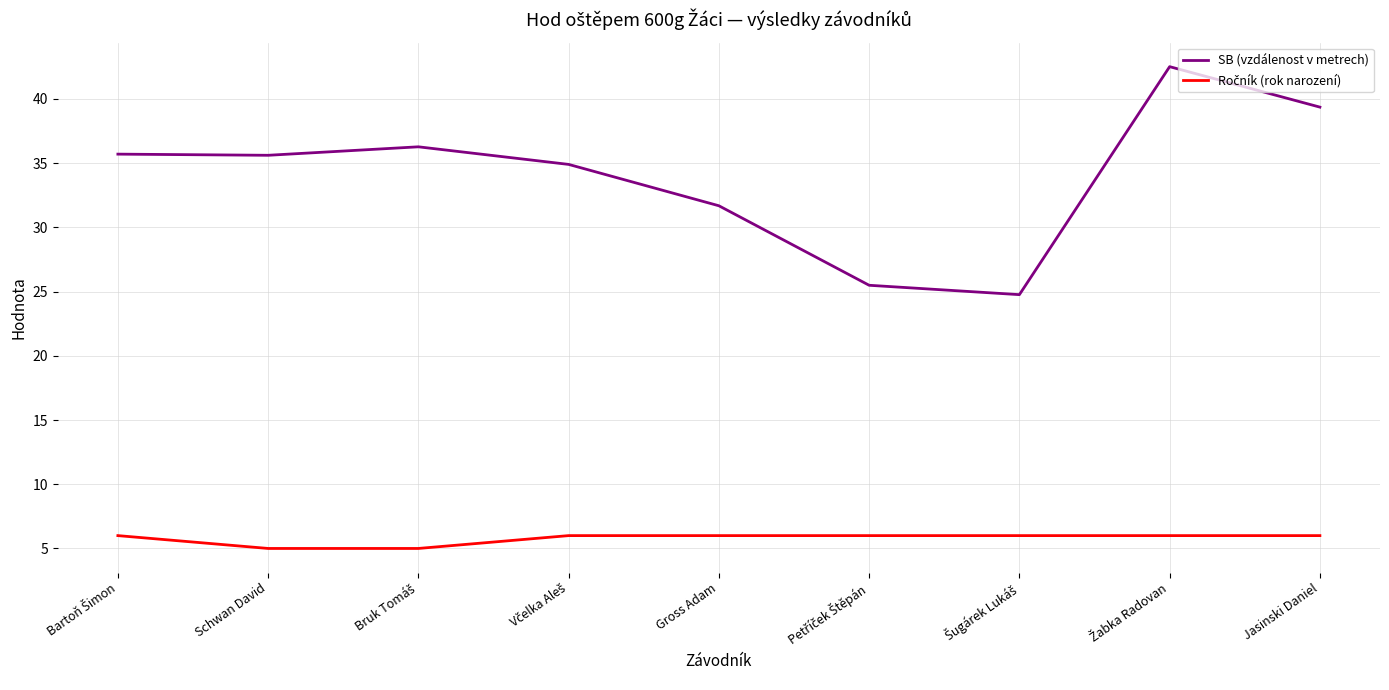

What is the total value across all series at Jasinski Daniel?

45.4